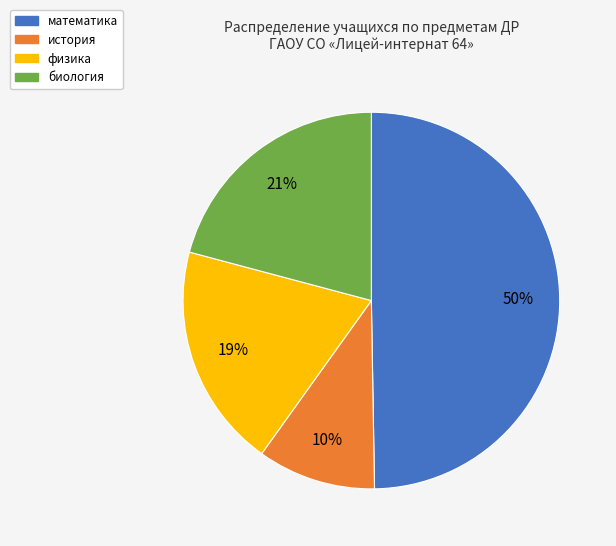

Which has a higher value, история or математика?

математика